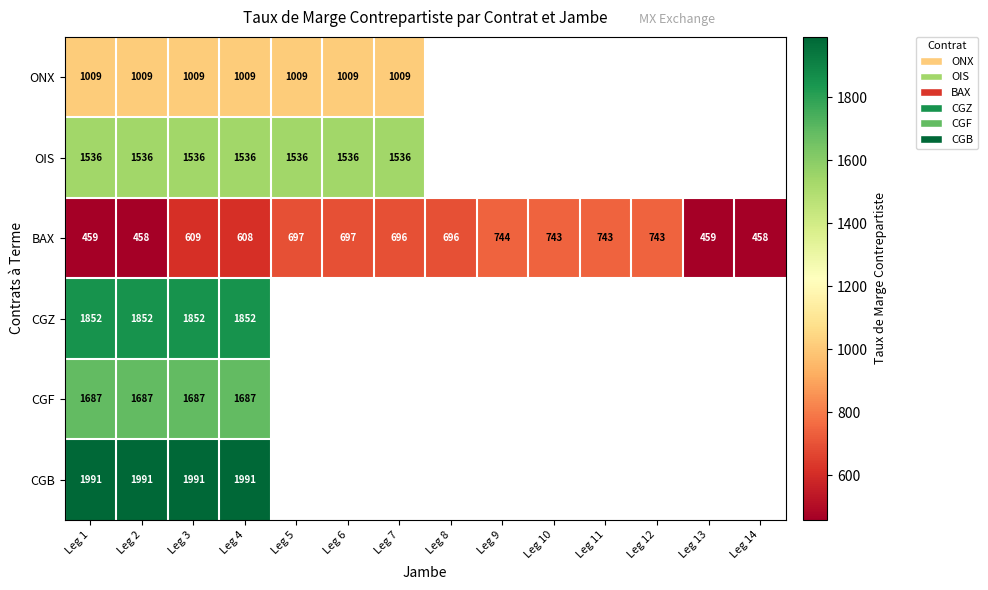

At Leg 1, list the series in order from largest to smallest.

CGB, CGZ, CGF, OIS, ONX, BAX